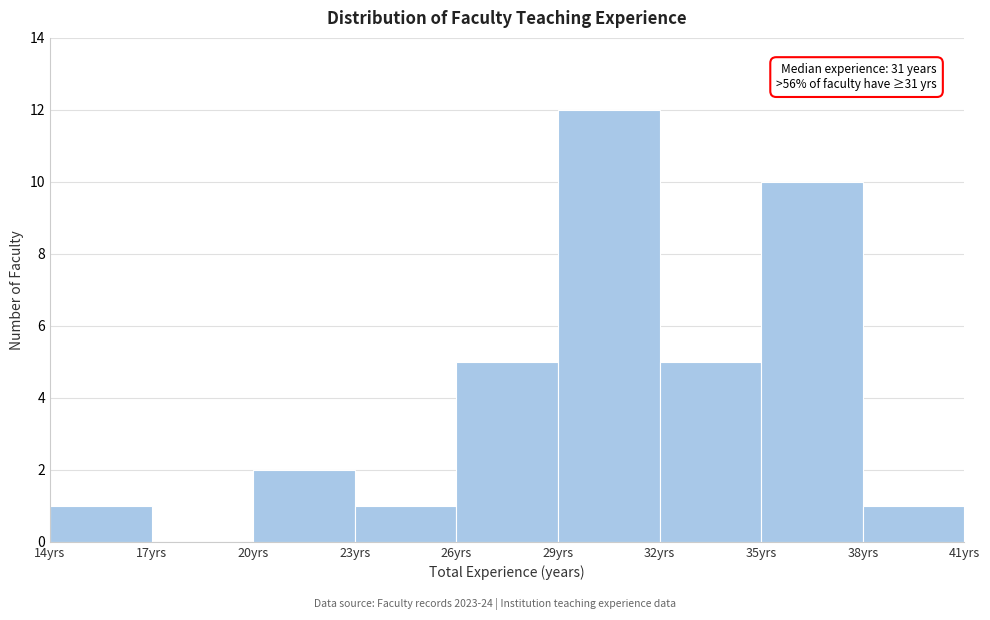

Over which range of the x-axis is the bar tallest?

29 to 32